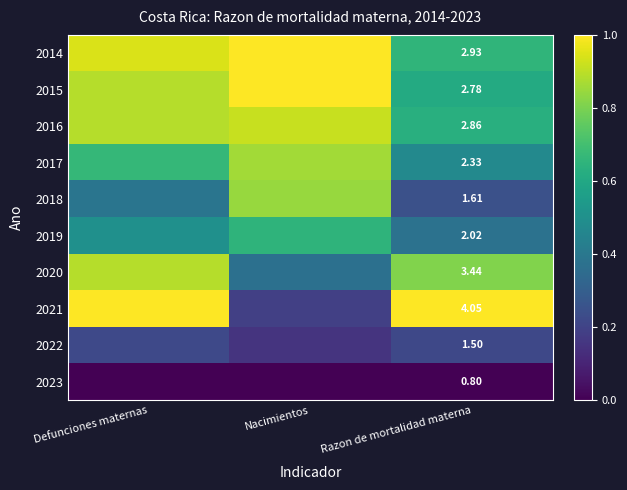

How many 2015 values are between 0 and 1?

3